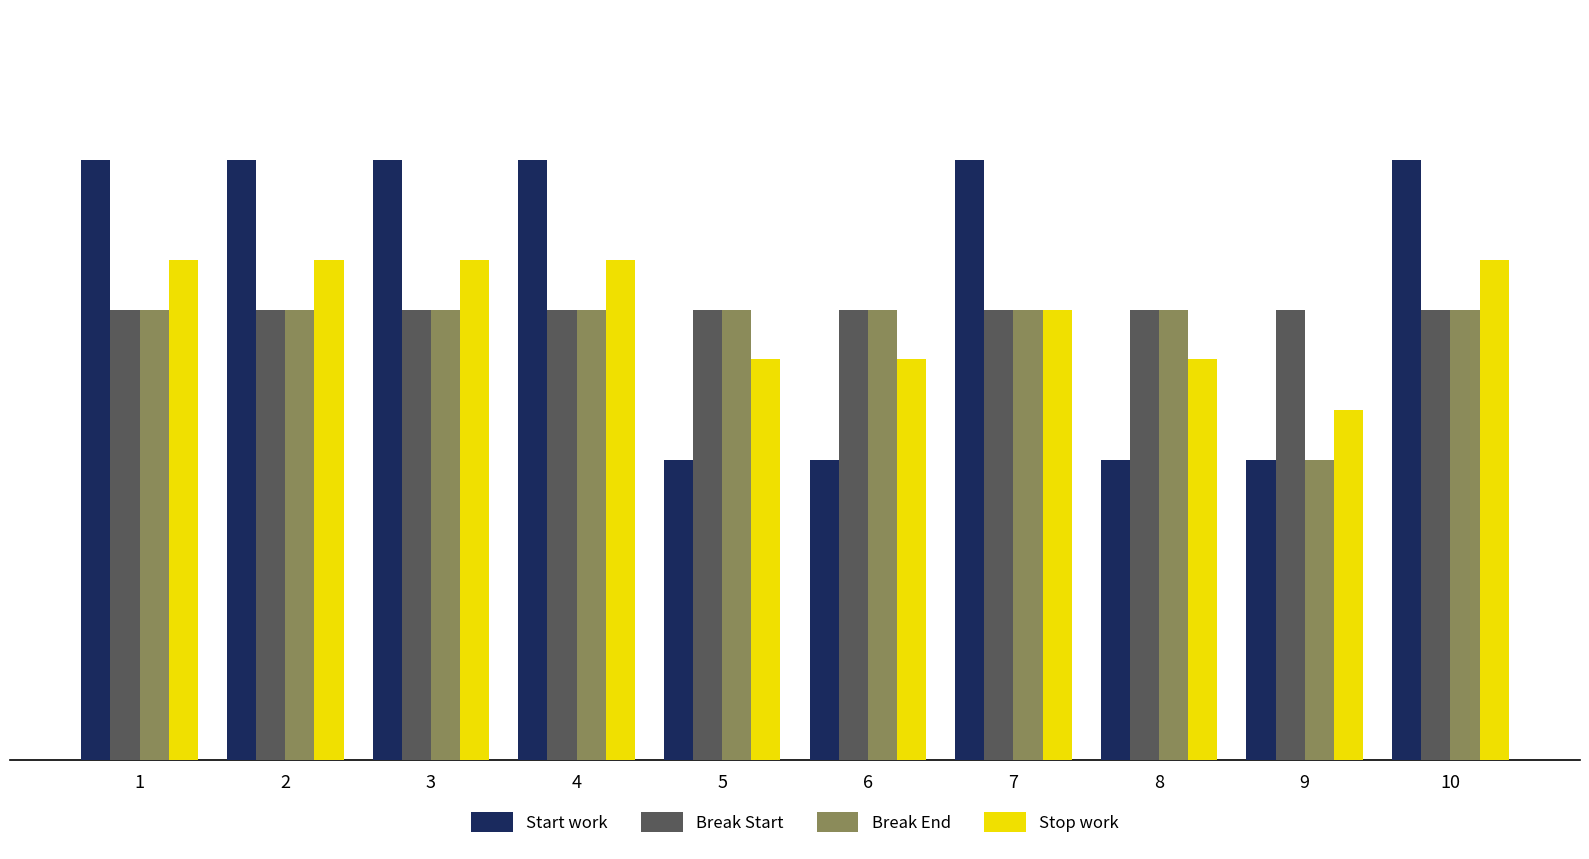

Which series changed the most between 9 and 10?

Start work